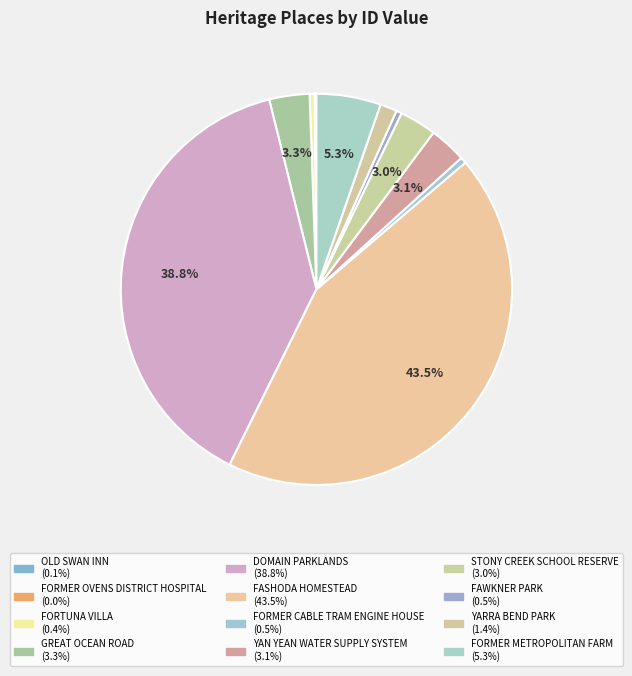

Is FORMER CABLE TRAM ENGINE HOUSE the majority of the pie?

No